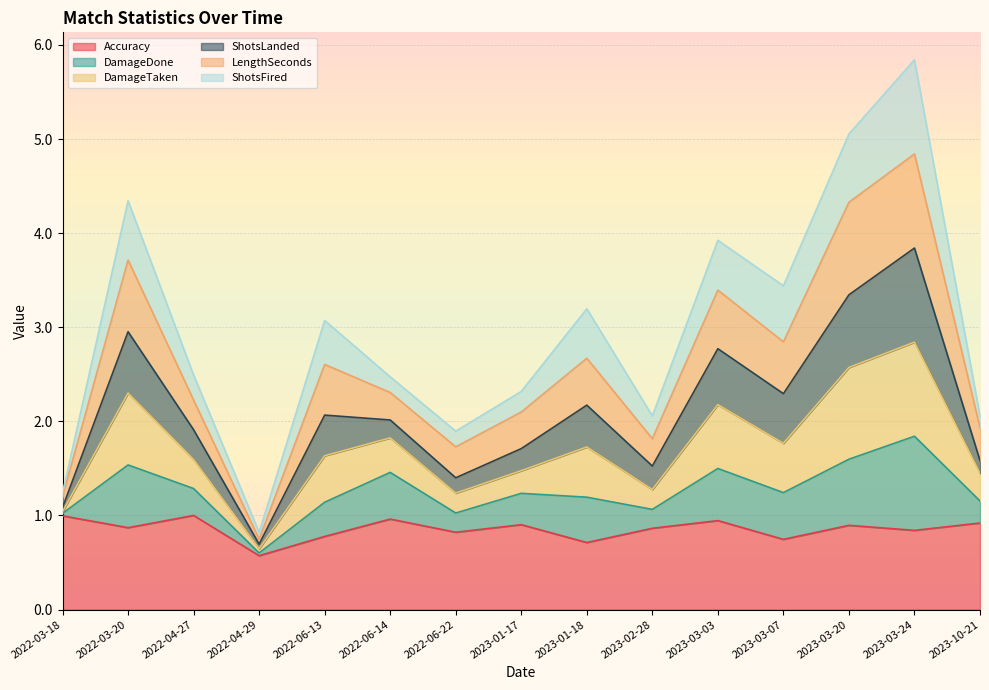

Where does the DamageTaken series first go above 2?

2022-03-20